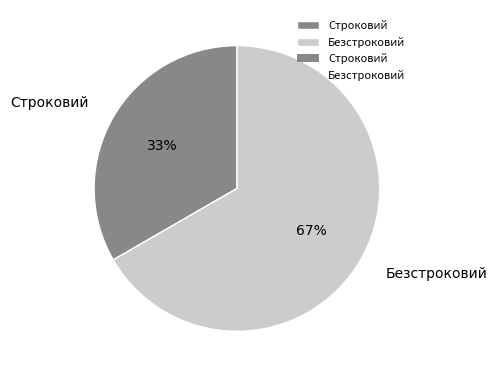

Count the number of slices in the pie.

2